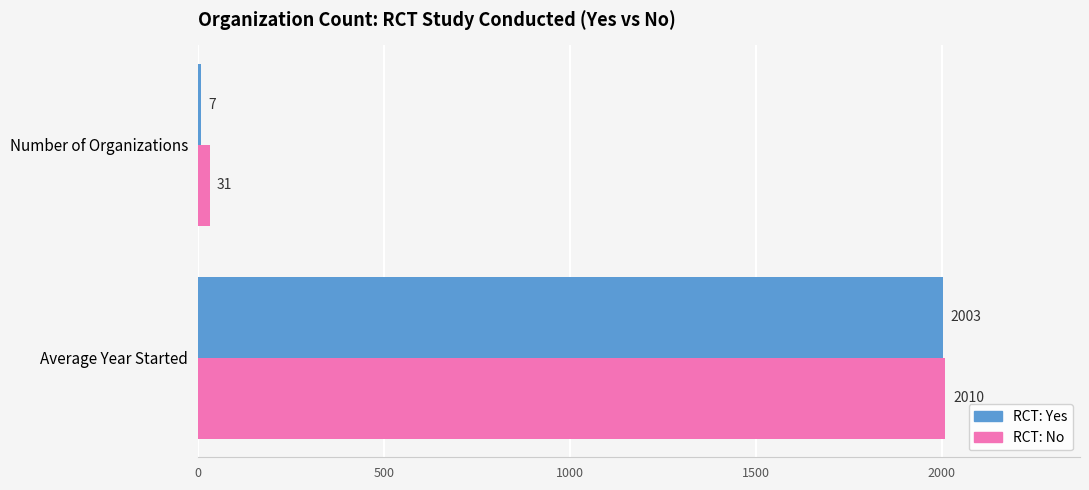

How many categories are shown in the chart?

2